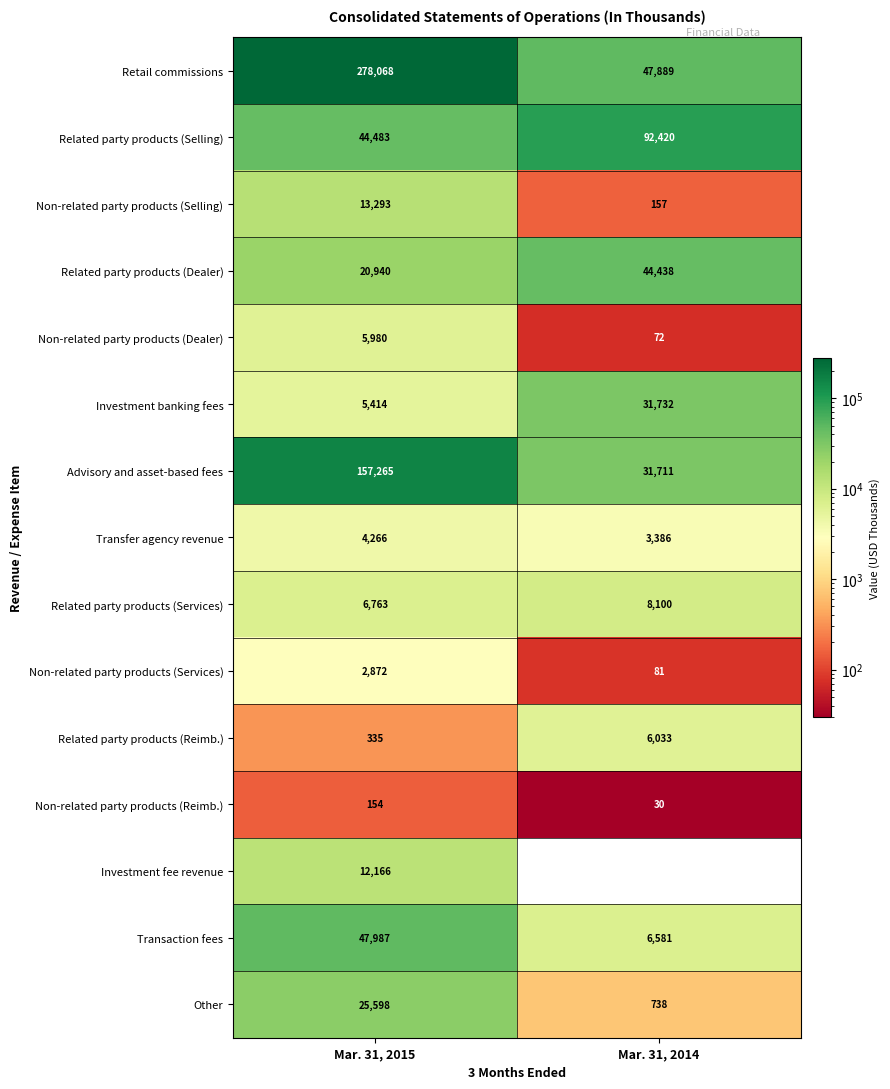

At which category does the chart reach its minimum across all series?

Mar. 31, 2014